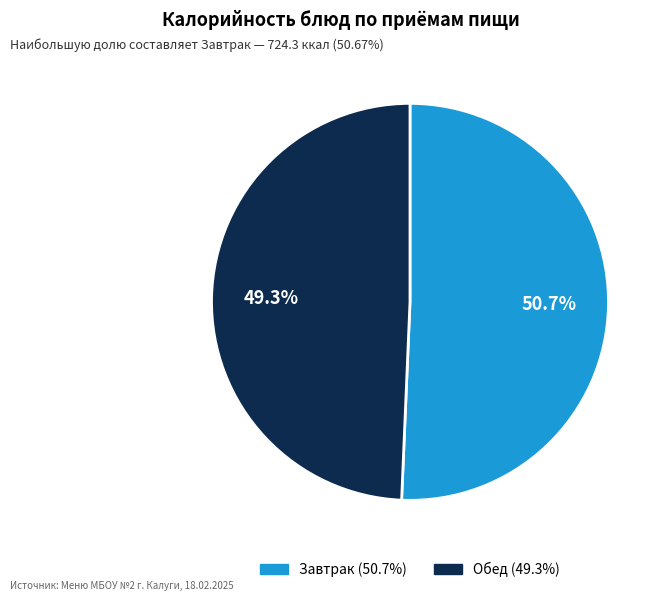

Is there a majority slice in this chart?

Yes